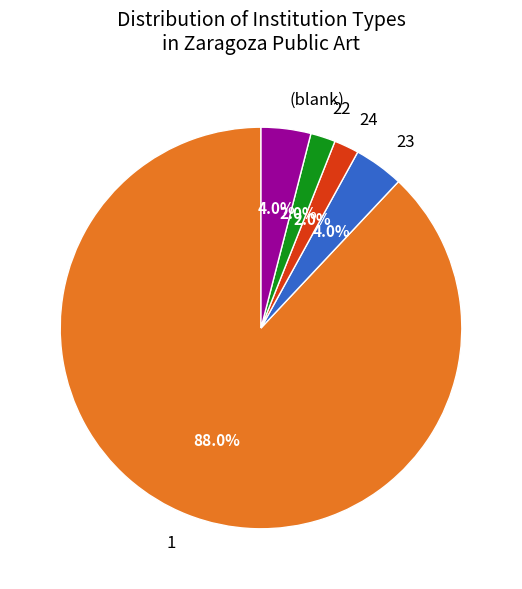

Is the sum of 22 and (blank) greater than half?

No